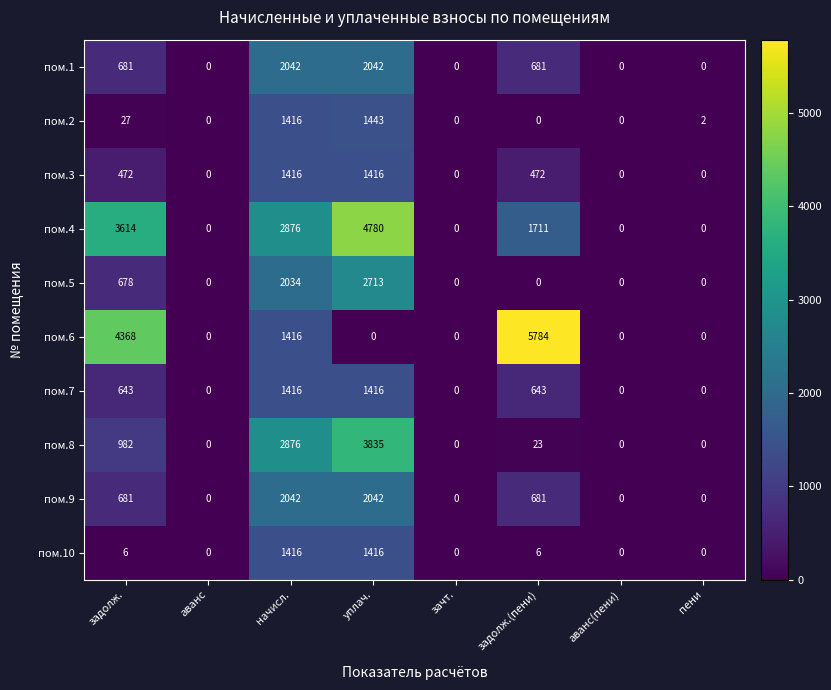

What is the sum of the пом.1 values at задолж. and аванс?

681